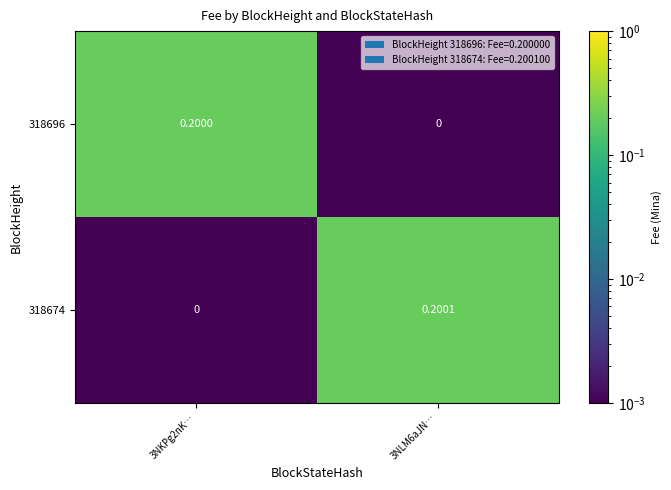

Which label corresponds to the largest value in the chart?

3NLM6aJN…